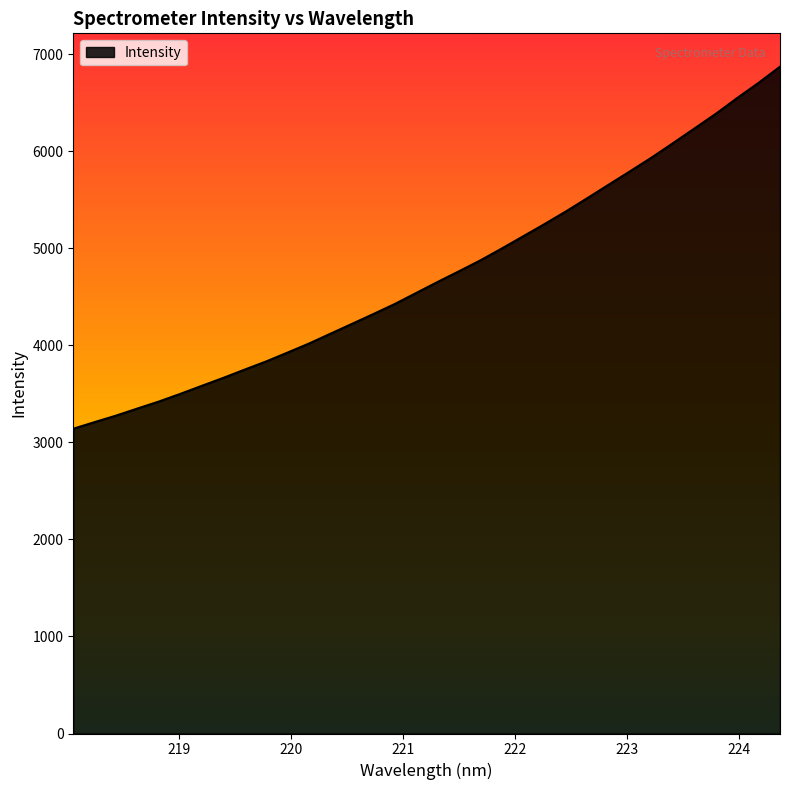

What is the minimum value shown in the chart?

3139.8